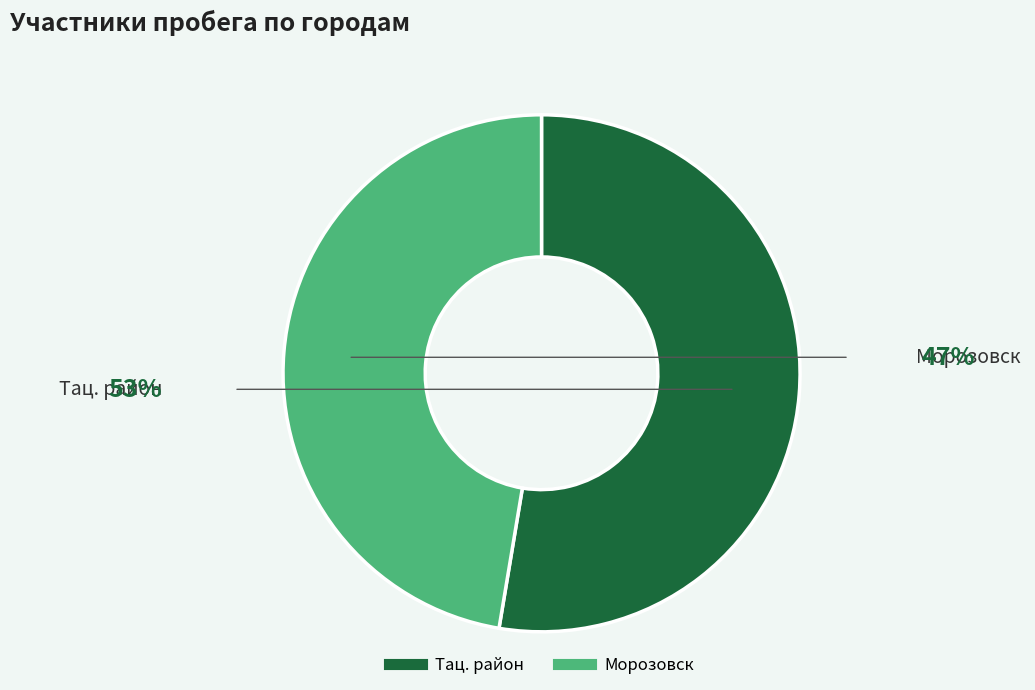

Which category accounts for the majority?

Тац. район